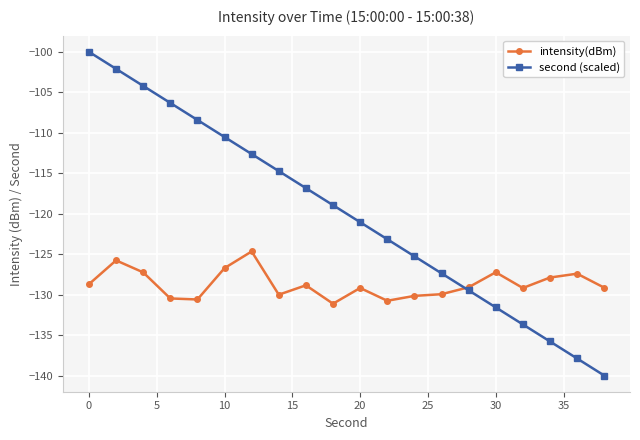

Which series has the widest spread of values?

second (scaled)